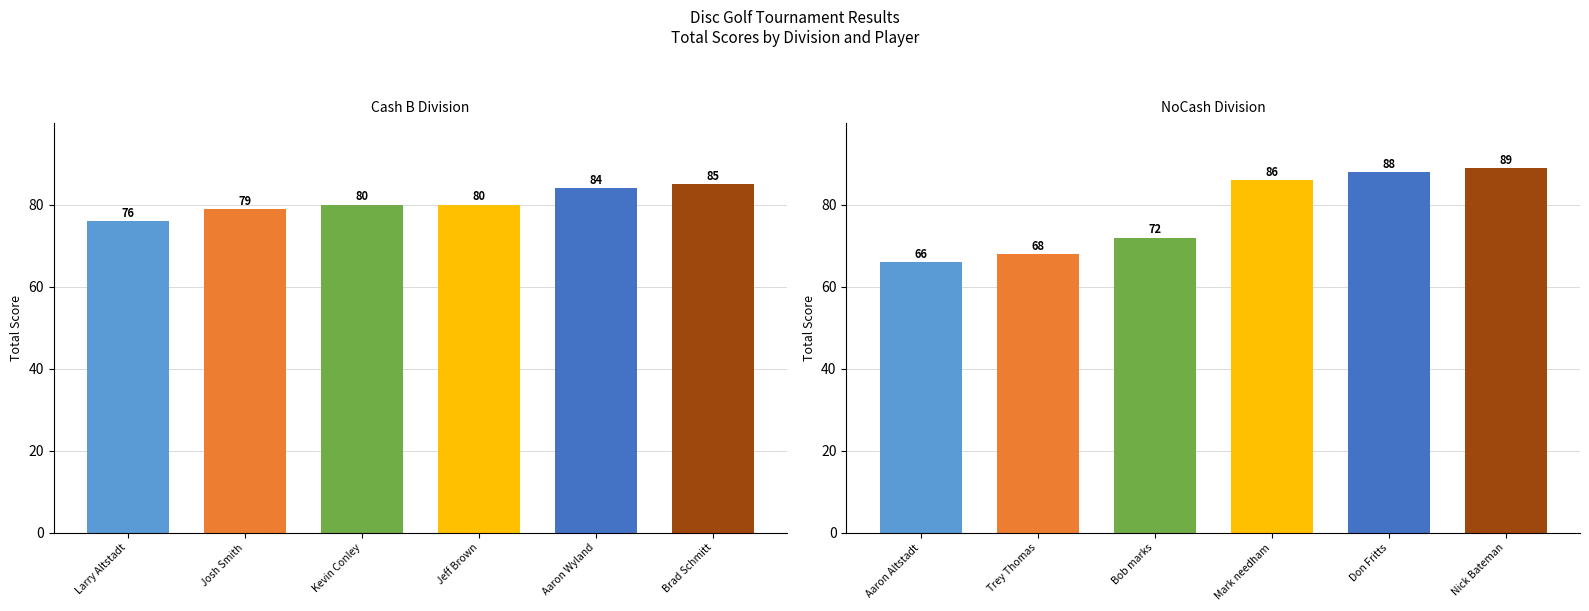

What is the highest value of the Cash B series?

85